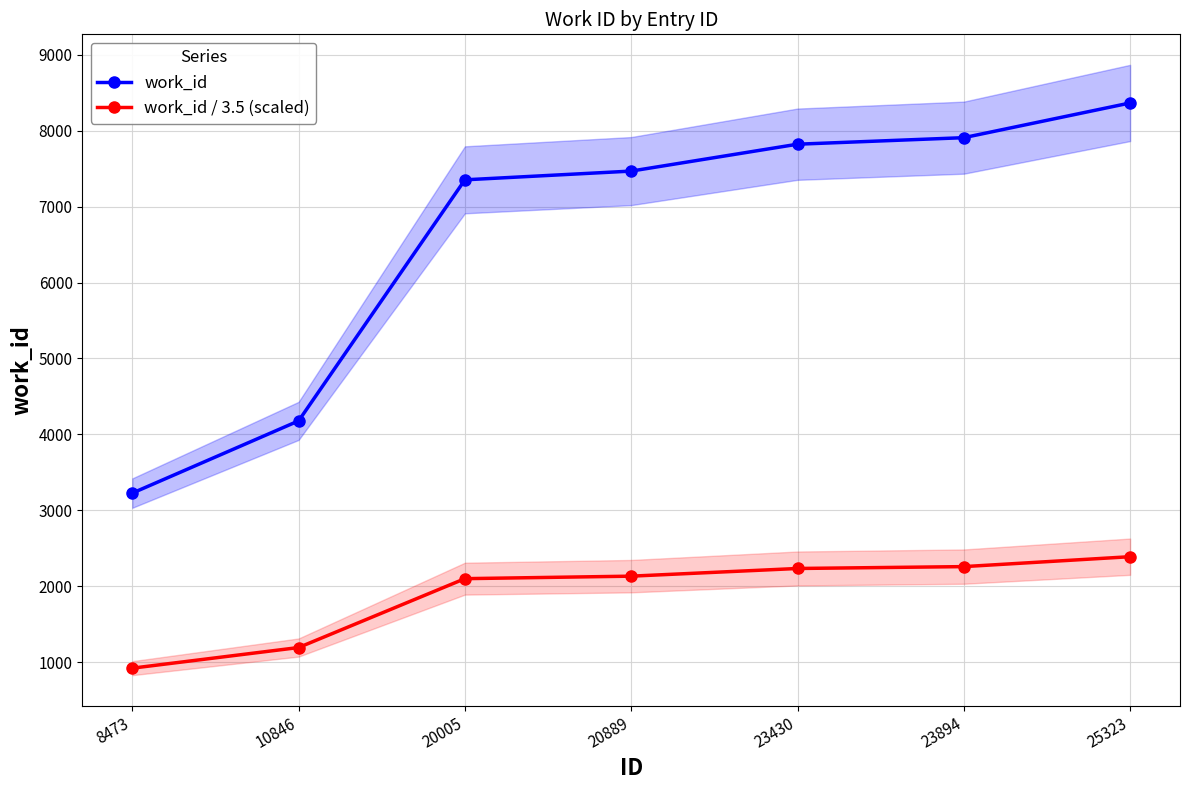

What is the sum of the work_id values at 23430 and 20889?

15288.0